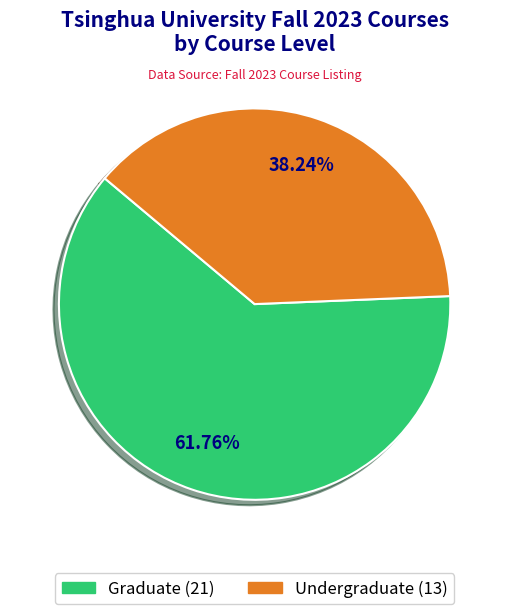

Rank the categories by value from highest to lowest.

Graduate, Undergraduate